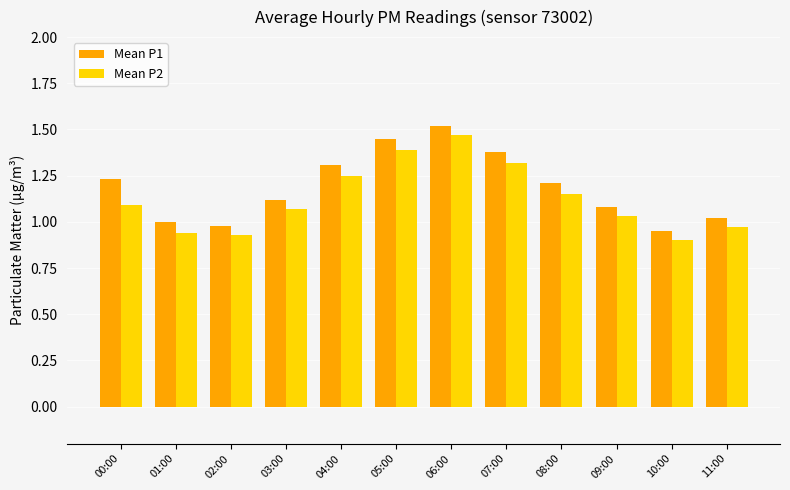

List the series in order of their overall mean, highest first.

Mean P1, Mean P2